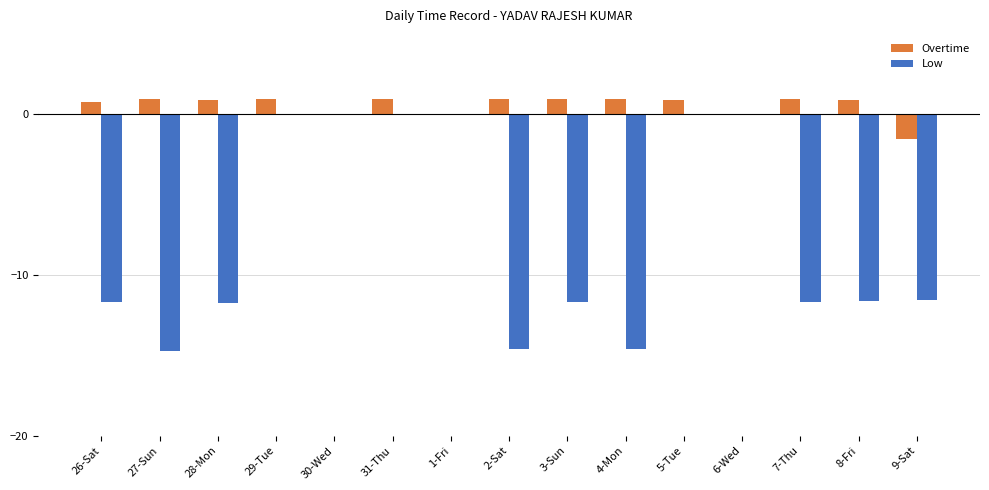

Between 5-Tue and 9-Sat, which series saw the biggest shift?

Low